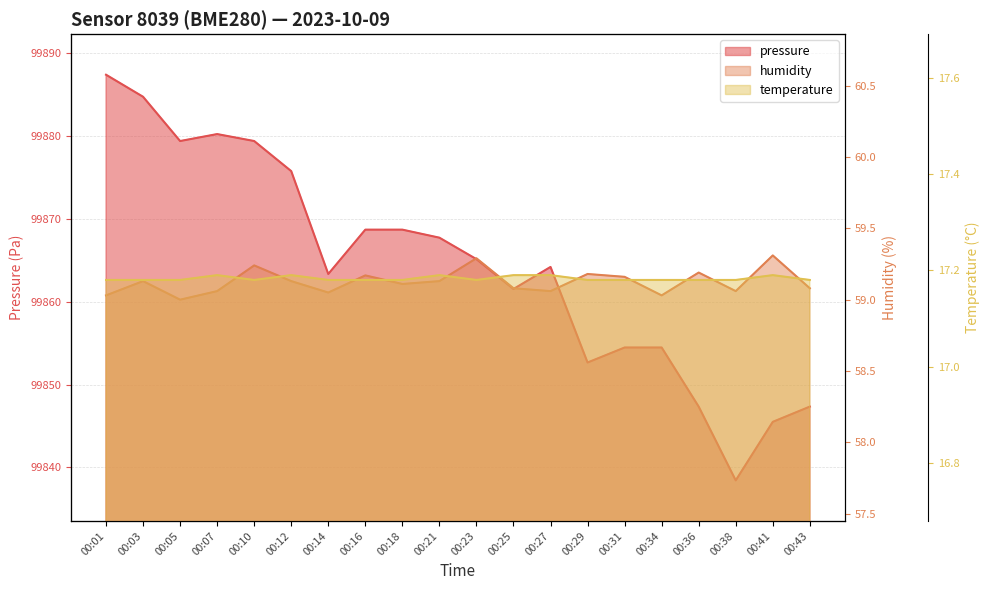

At 00:05, list the series in order from smallest to largest.

temperature, humidity, pressure